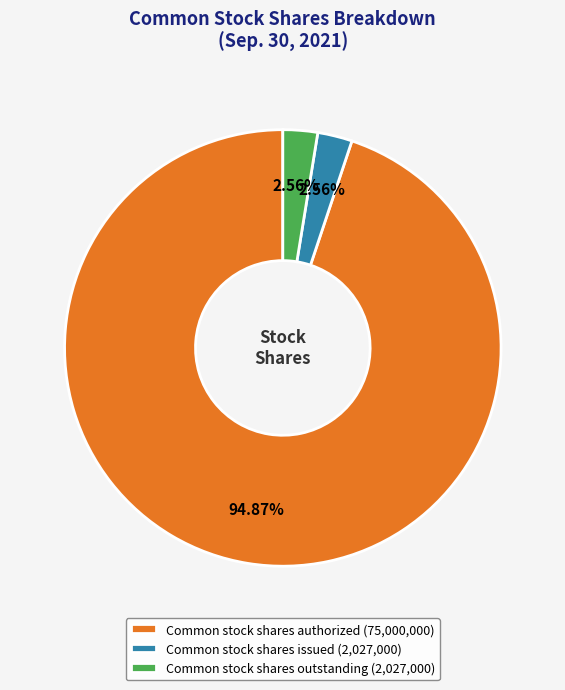

Does any single category account for the majority?

Yes